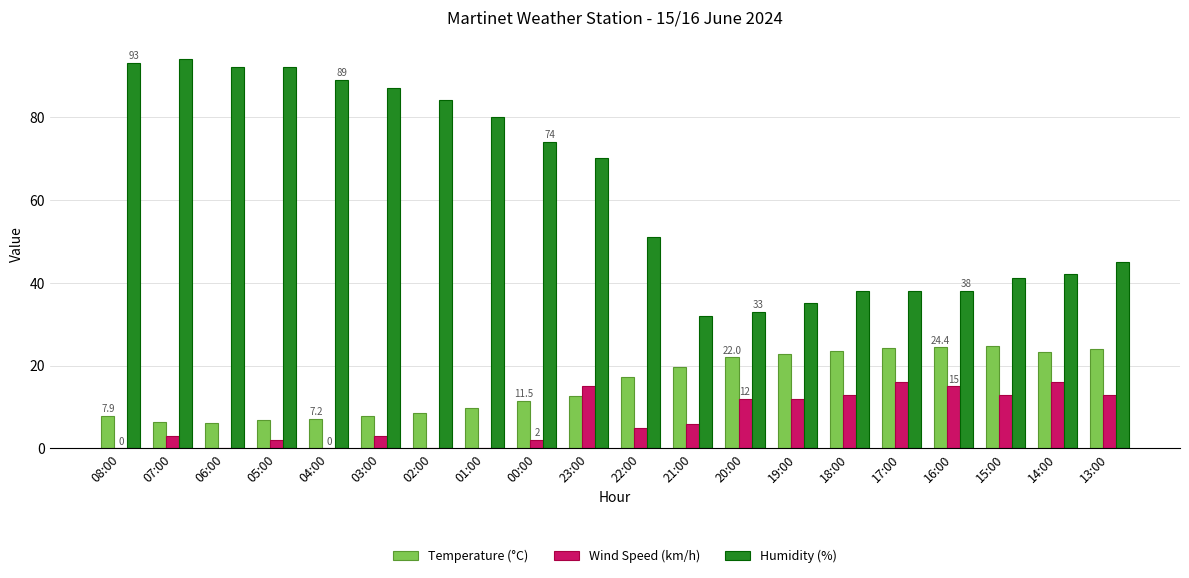

What is the highest value of the Humidity (%) series?

94.0